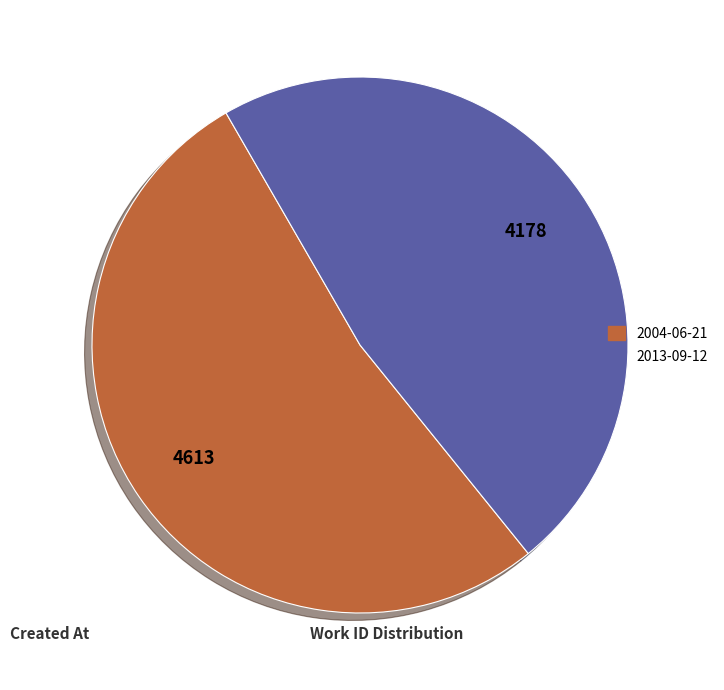

What is the largest slice in the pie chart?

2004-06-21